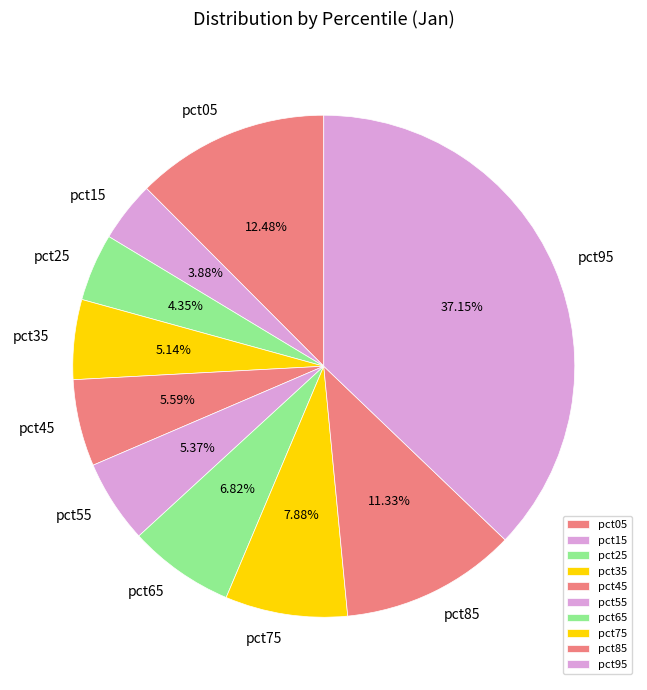

How many segments does this pie chart have?

10